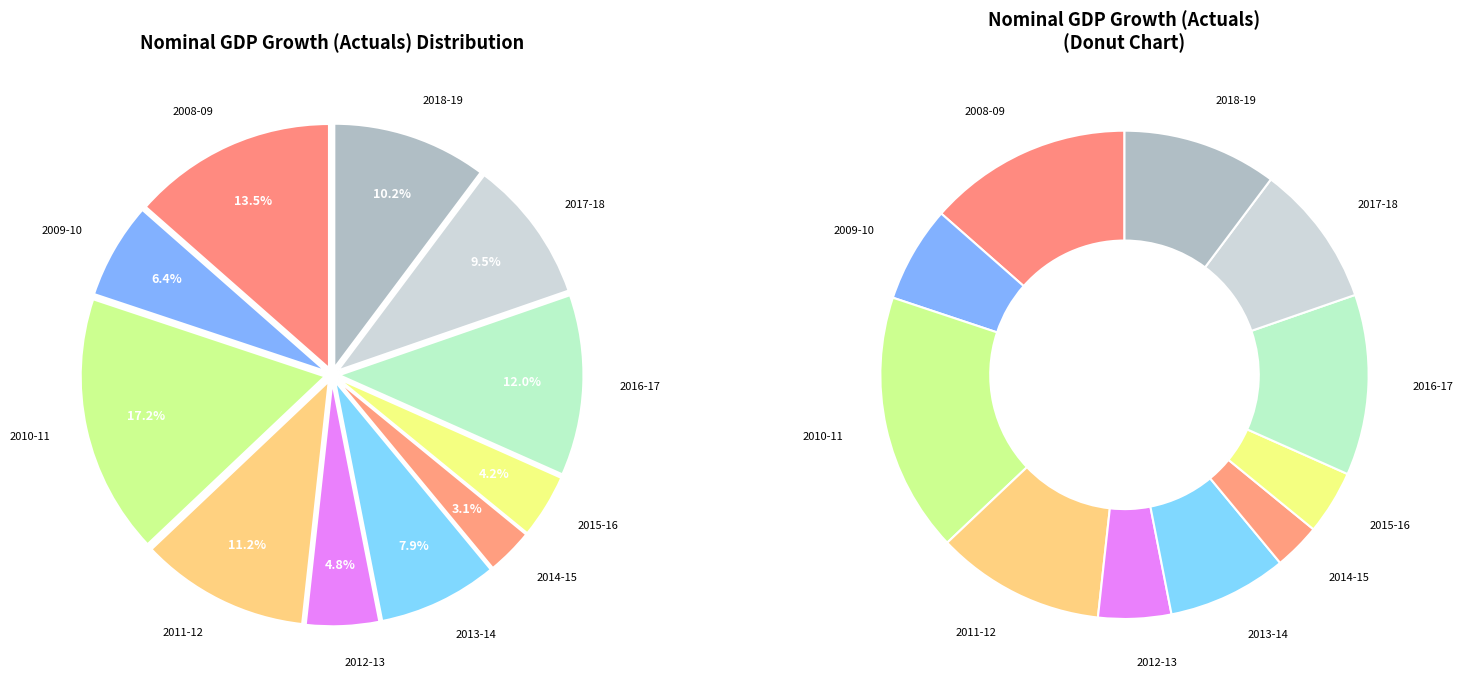

What percentage is NOT represented by 2016-17?

88.0%